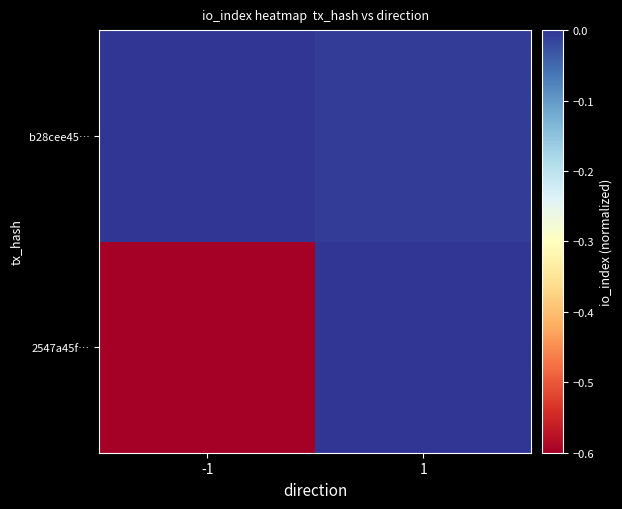

List the series in order of their overall mean, lowest first.

2547a45f…, b28cee45…